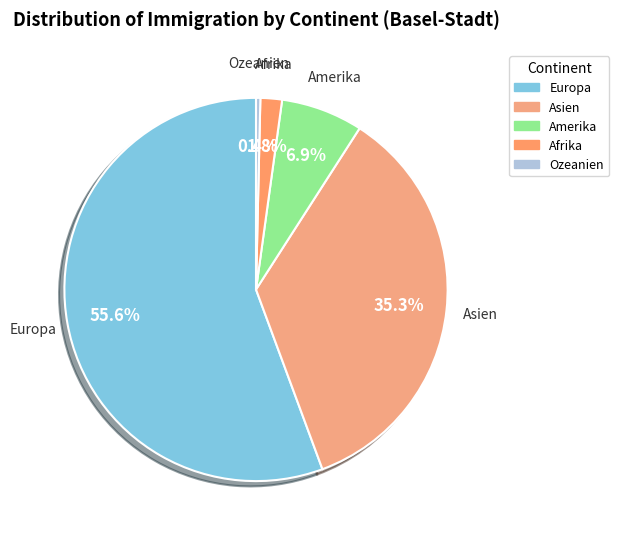

Which slice represents more than half of the pie?

Europa